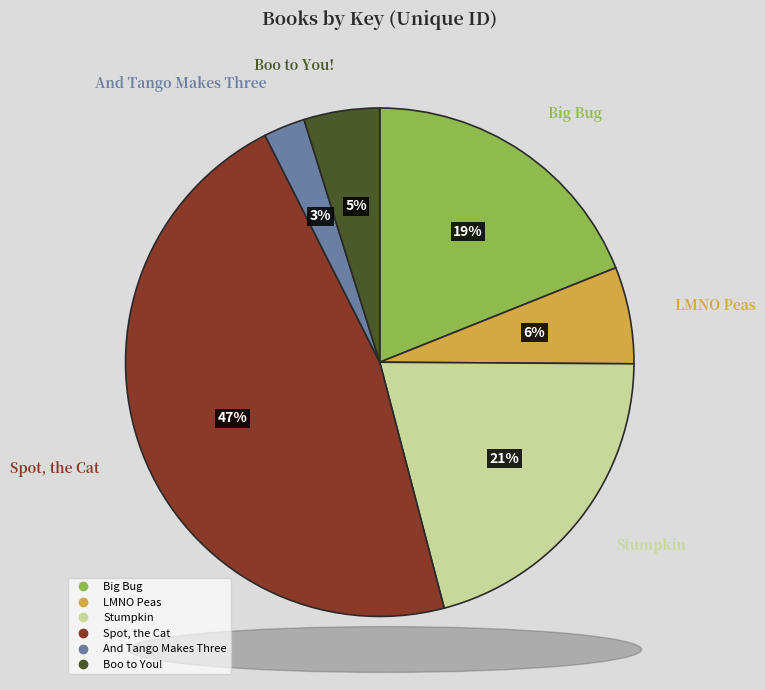

To the nearest percent, what is the combined percentage of LMNO Peas and Stumpkin?

27%